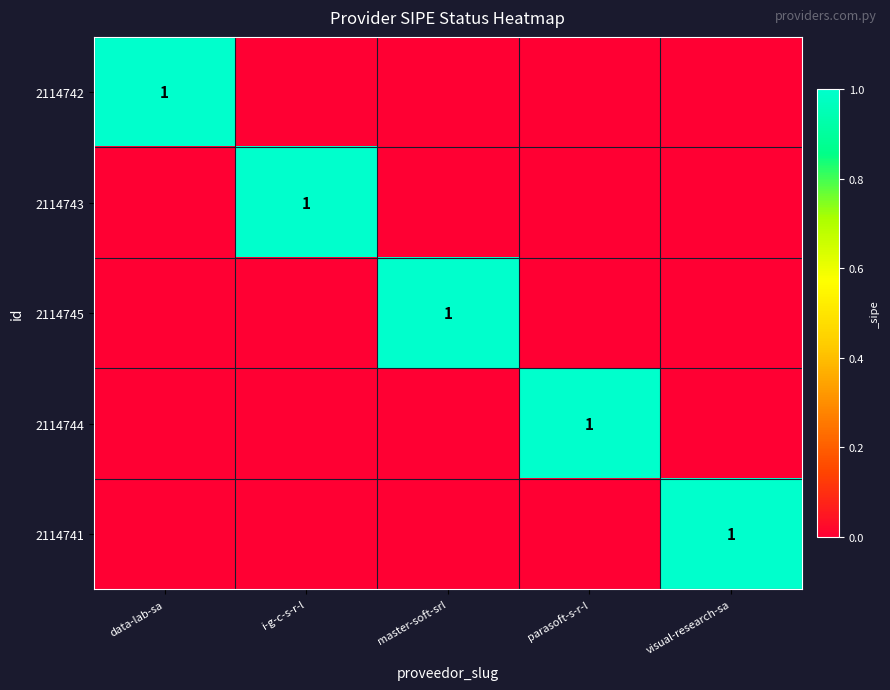

Which category has the lowest value across all series?

i-g-c-s-r-l